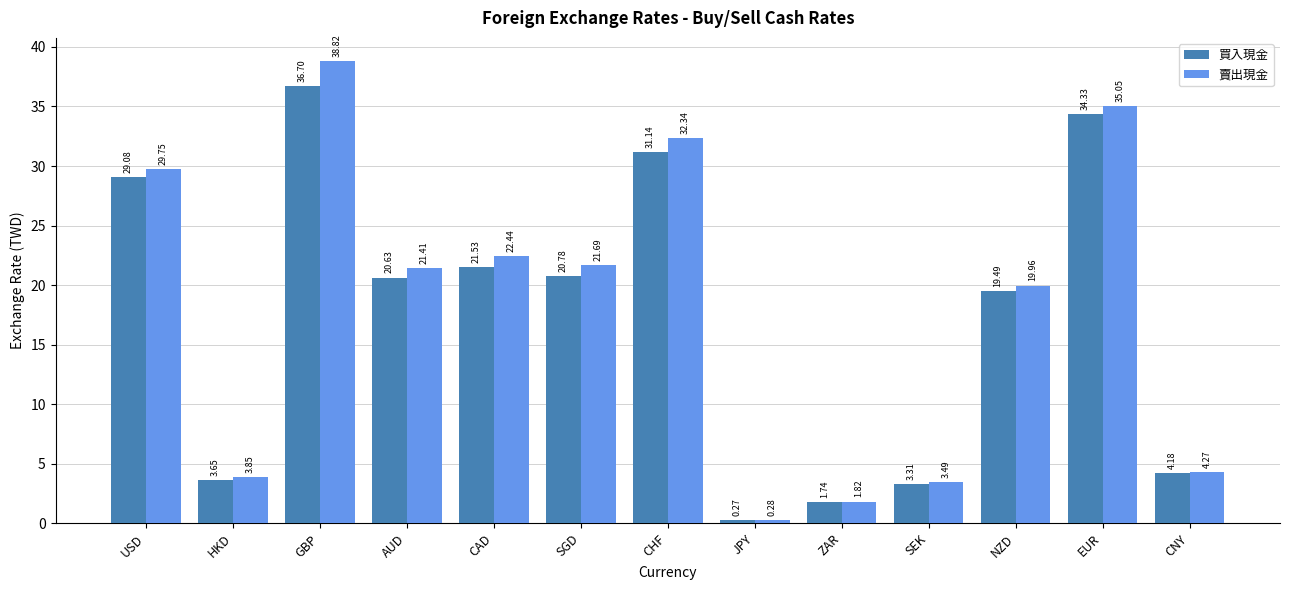

List the series in order of their overall mean, highest first.

賣出現金, 買入現金